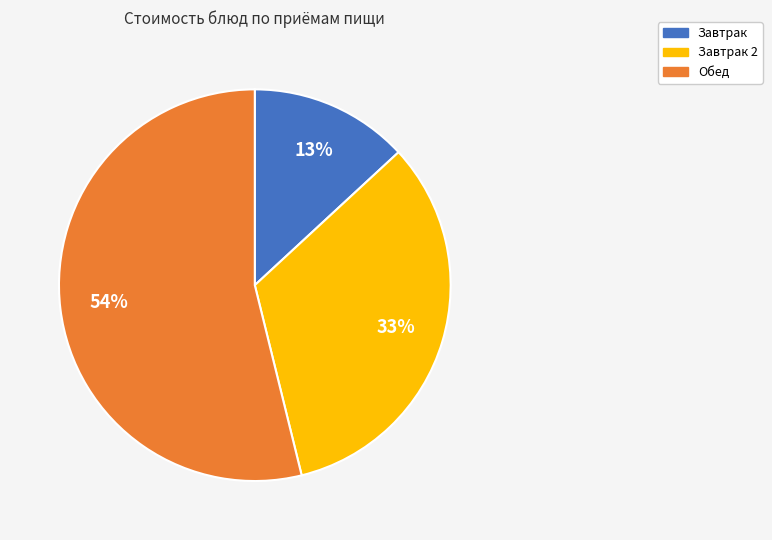

Count the number of slices in the pie.

3